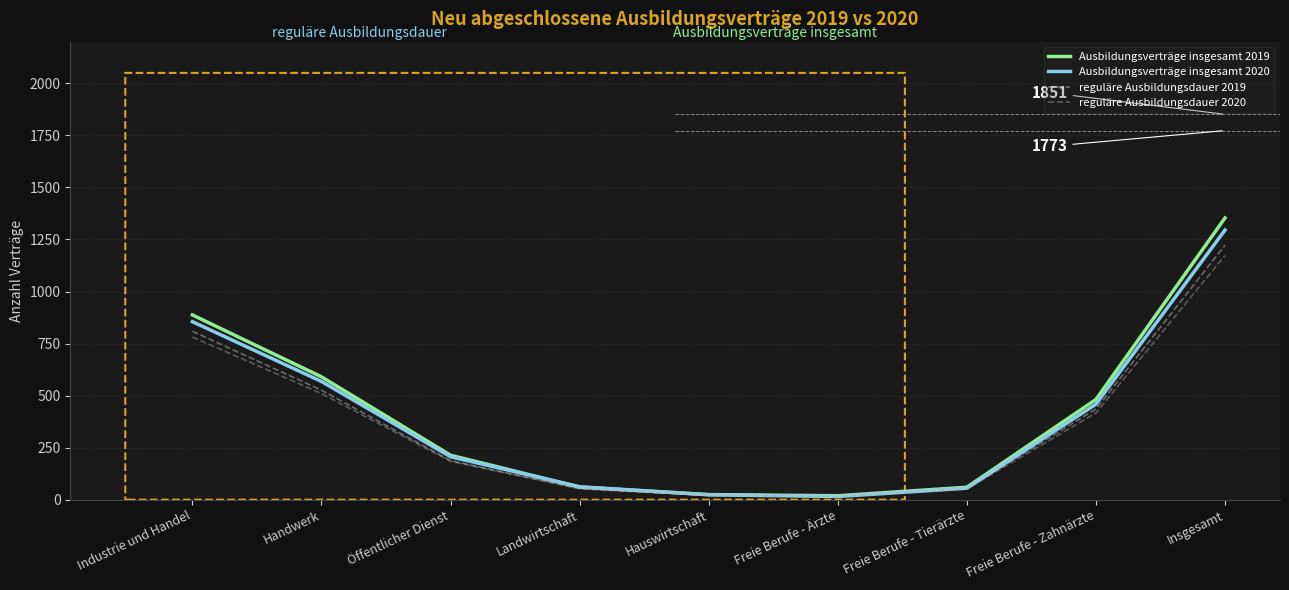

True or false: Ausbildungsverträge insgesamt 2019 has a value of 590.1 at Handwerk.

True